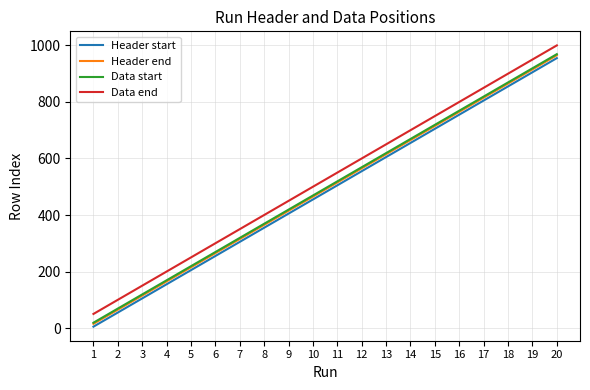

The value of Header end at 20 is 965. True or false?

True